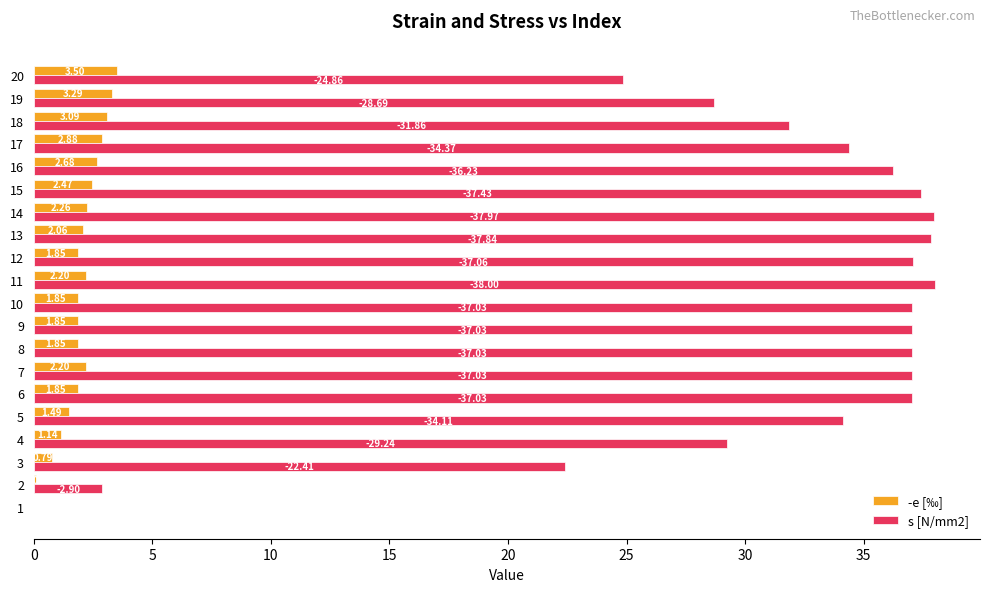

Which series has the largest range (max minus min)?

s [N/mm2]